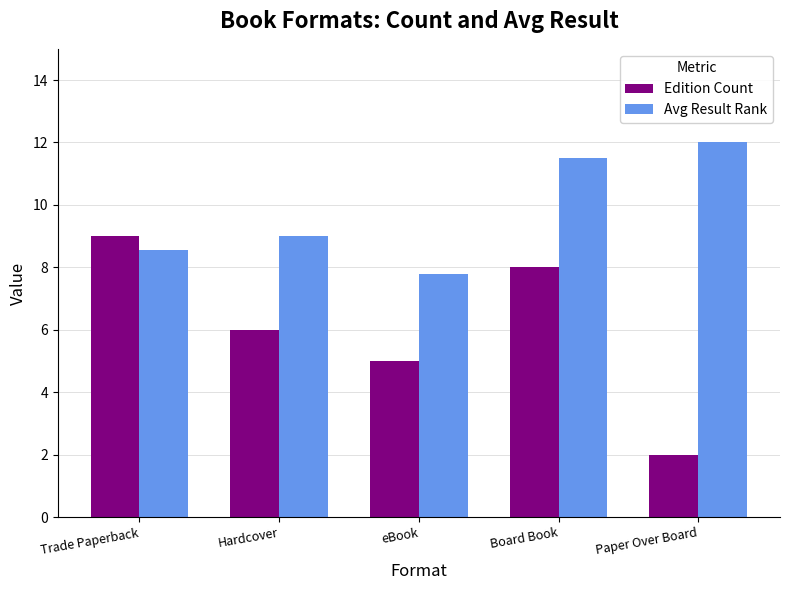

Count the number of data series in this chart.

2